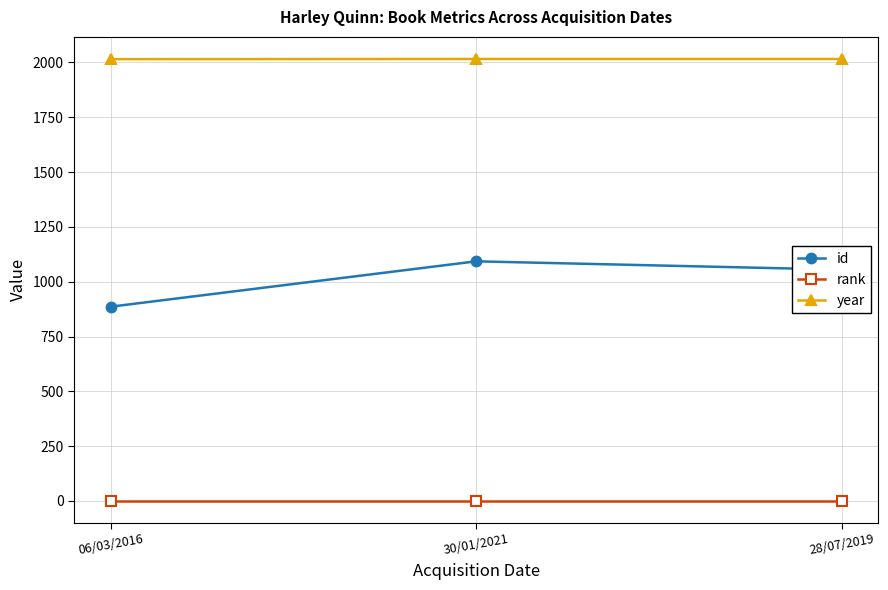

Where is id nearest to the value 989?

28/07/2019